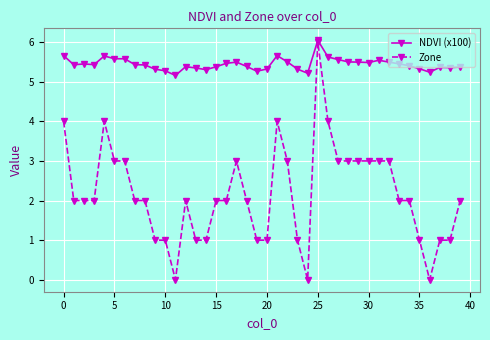

At how many categories does at least one series exceed 5?

40